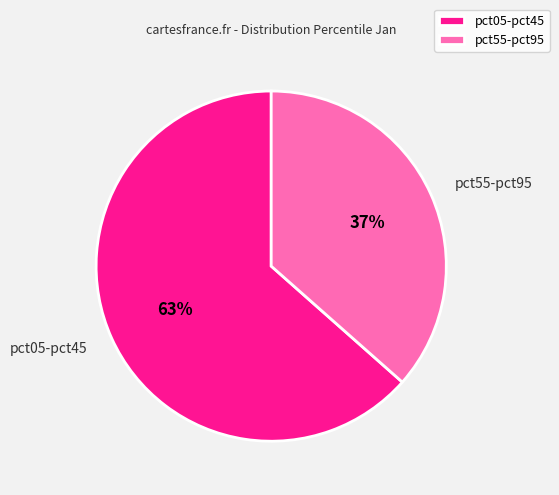

How many segments does this pie chart have?

2